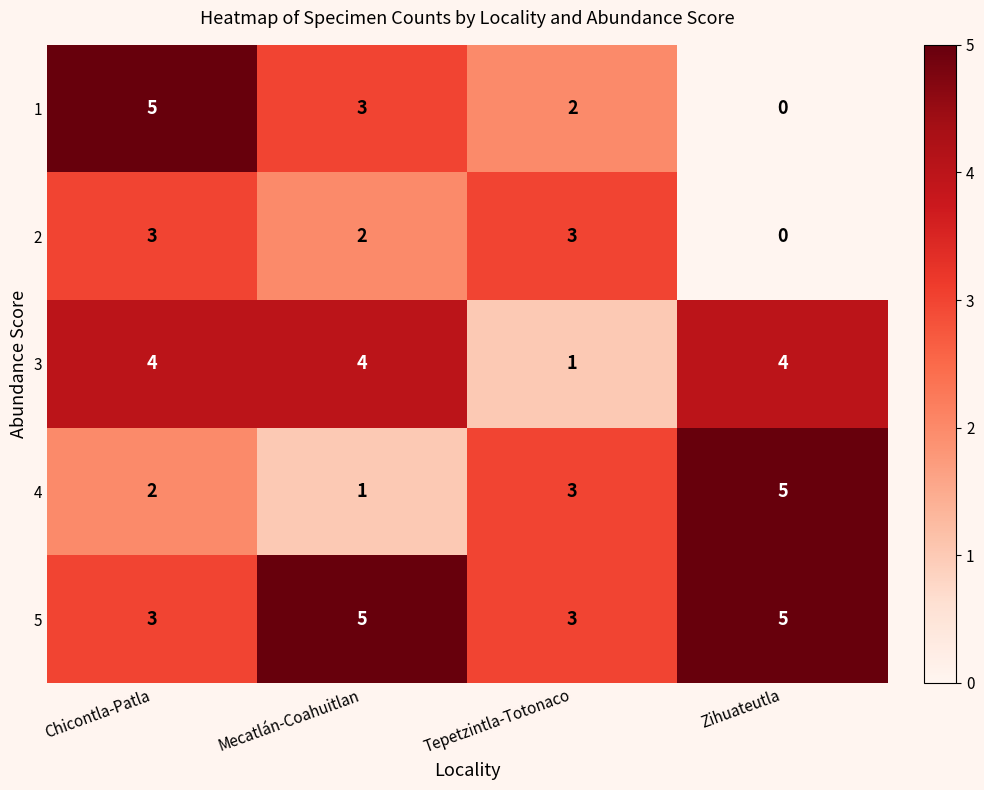

Is it true that 1 equals 0 at Zihuateutla?

True